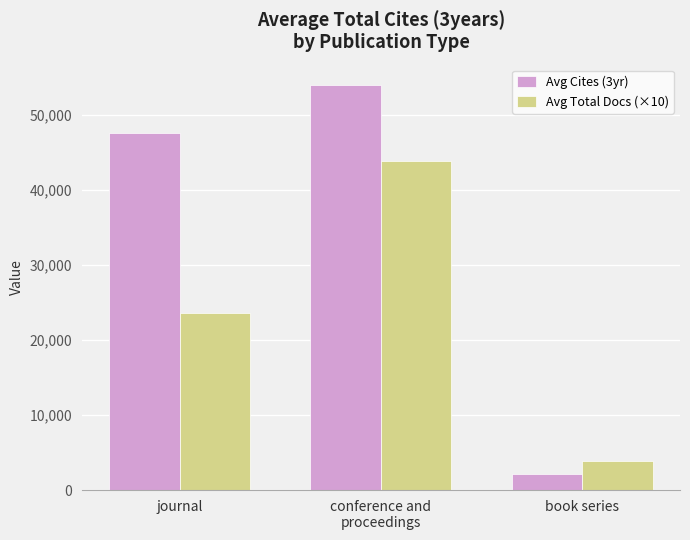

Reading left to right, extract all data points from this chart.

Avg Cites (3yr): journal=47598.3	conference and
proceedings=53992.0	book series=2179.5
Avg Total Docs (×10): journal=23584.0	conference and
proceedings=43890.0	book series=3815.0